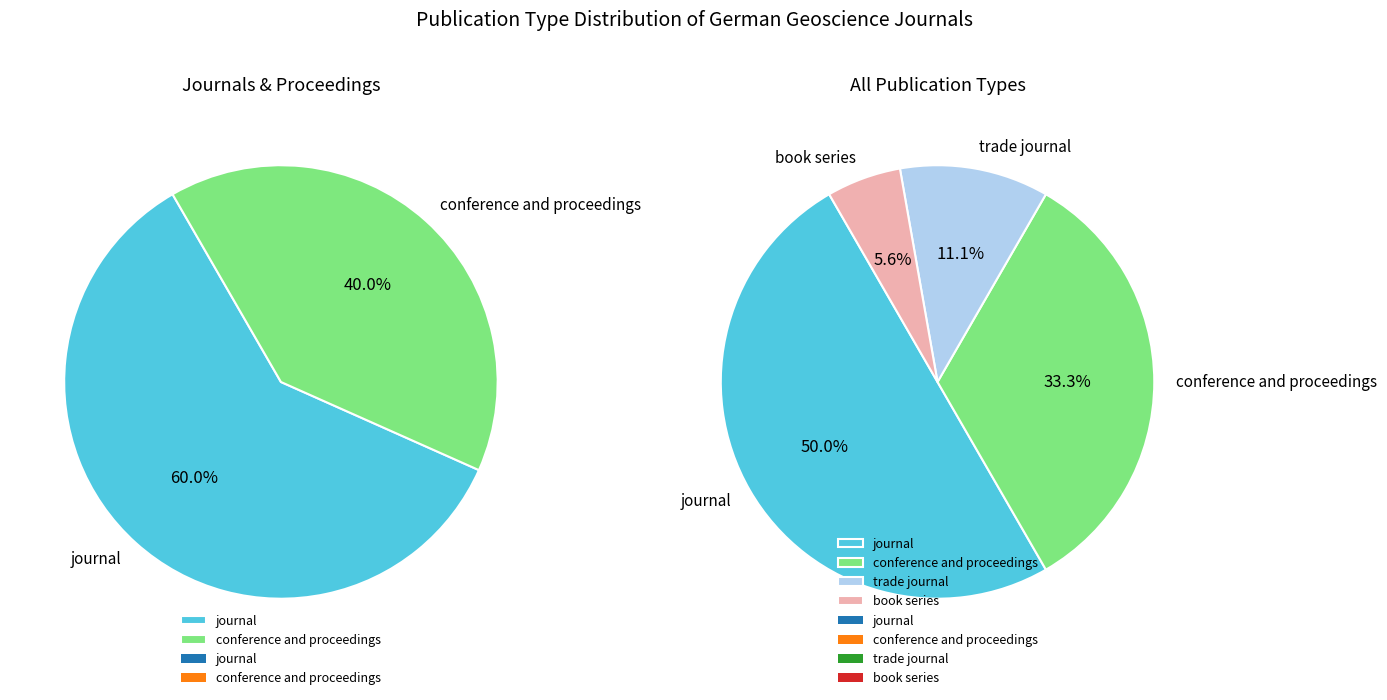

True or false: journal accounts for 57% of the total.

False